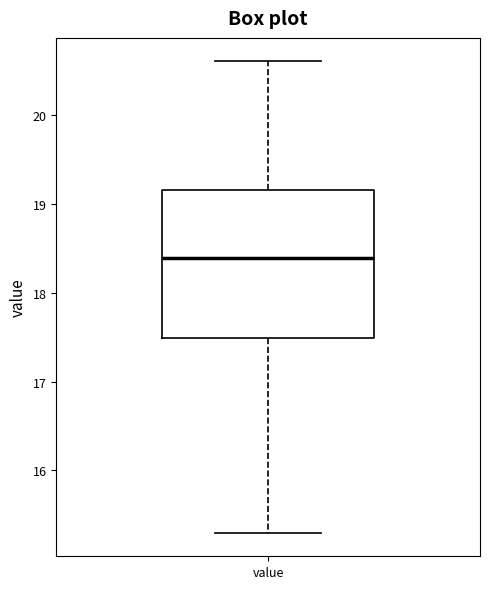

Read this box plot against the y-axis: the position of the median line, the range covered by the box, and the ends of both whiskers. The values are not printed on the chart, so give them approximately, as read against the axis.

median 18.4, box 17.5 to 19.2, whiskers 15.3 to 20.6